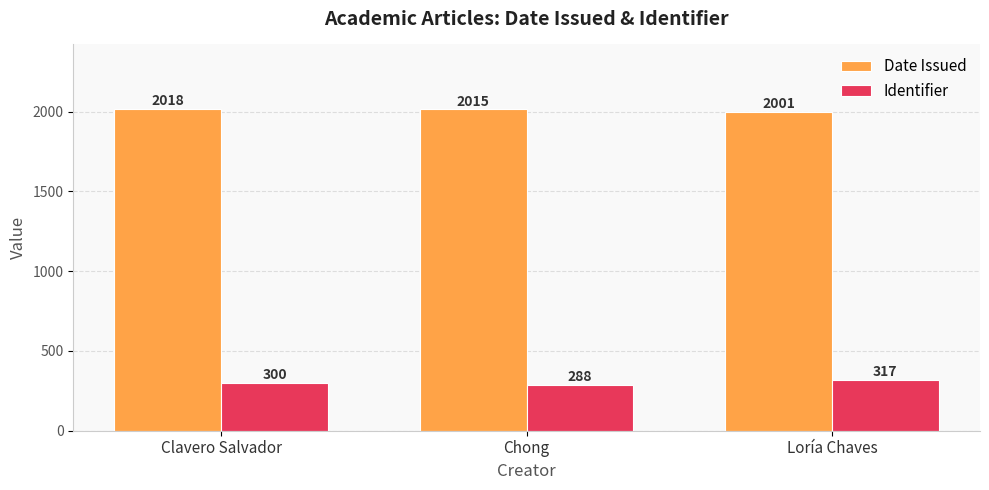

How many bars are there in total?

6